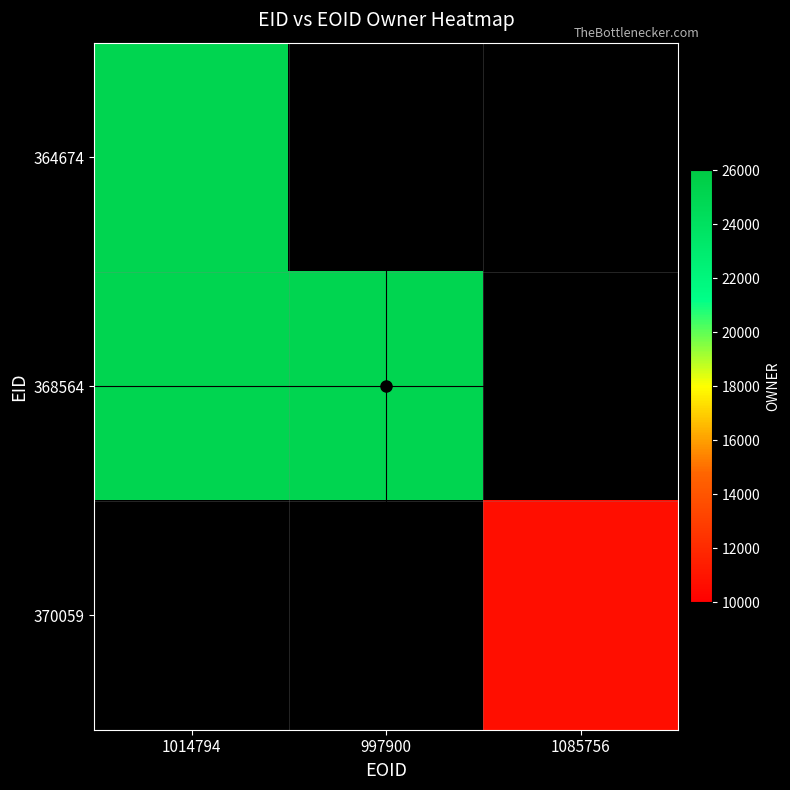

Is it true that 364674 equals 13242.3 at 1014794?

False